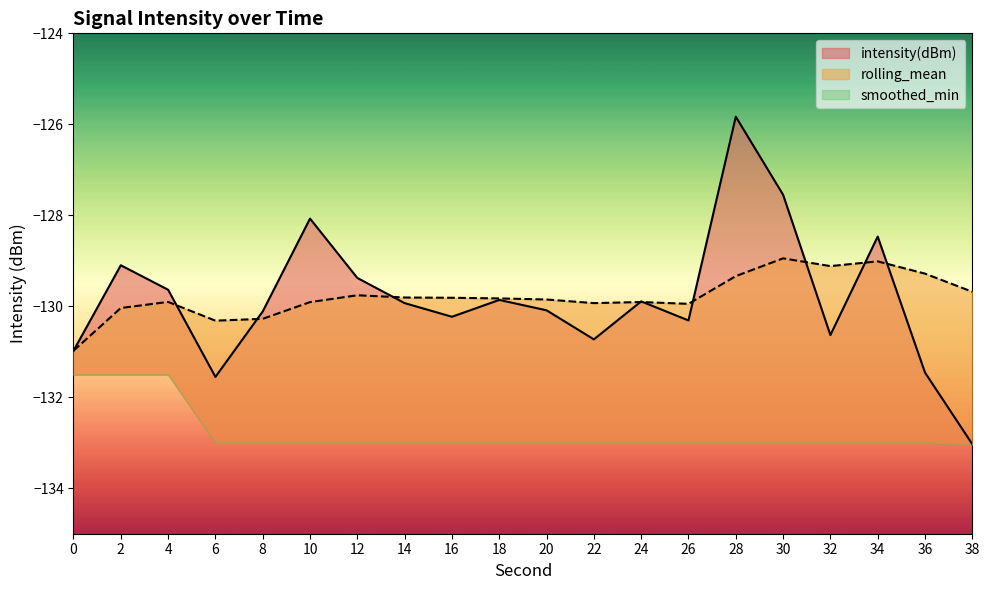

What is the greatest value displayed?

-125.8